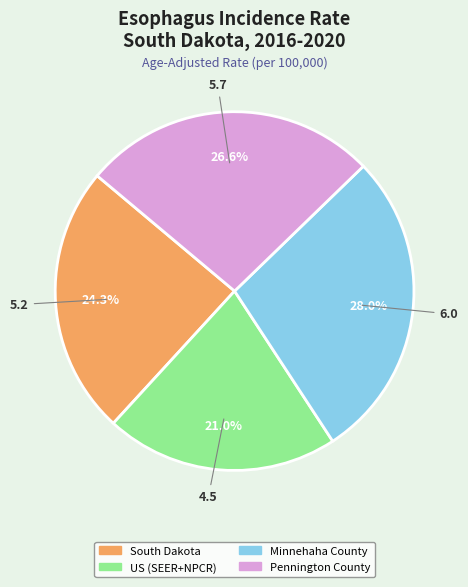

Does US (SEER+NPCR) represent more than half of the total?

No